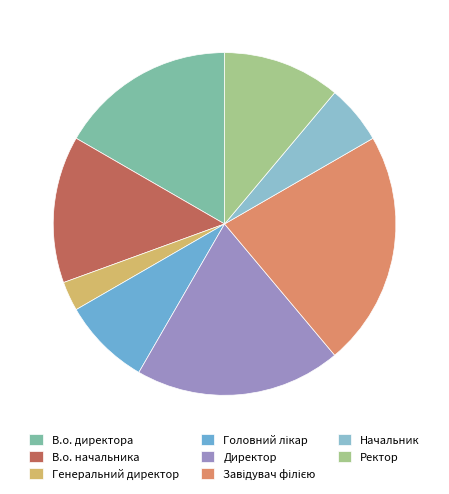

Rank the categories by value from lowest to highest.

Генеральний директор, Начальник, Головний лікар, Ректор, В.о. начальника, В.о. директора, Директор, Завідувач філією